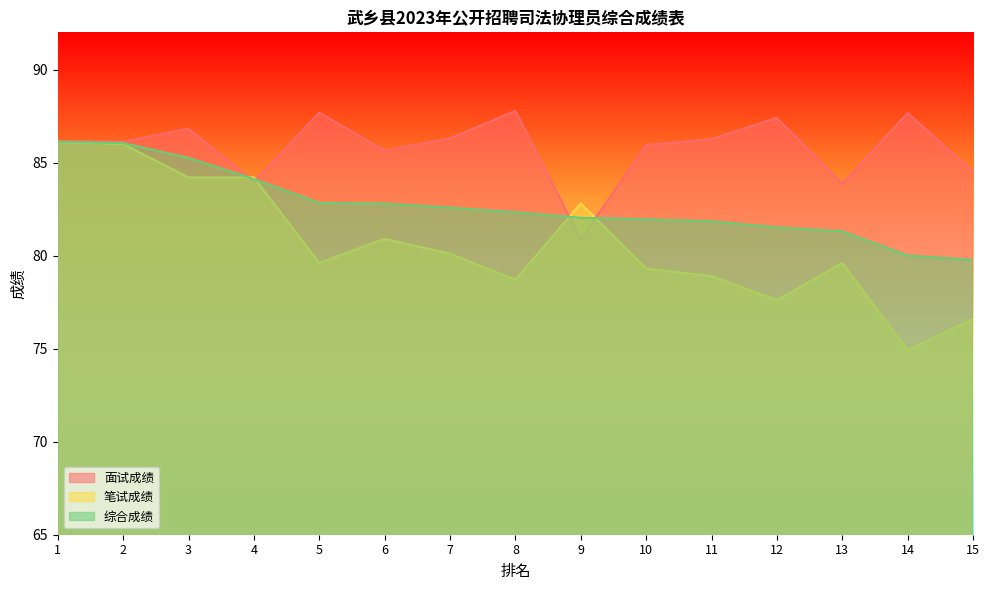

What is the difference between the maximum and minimum values in the 面试成绩 series?

6.9